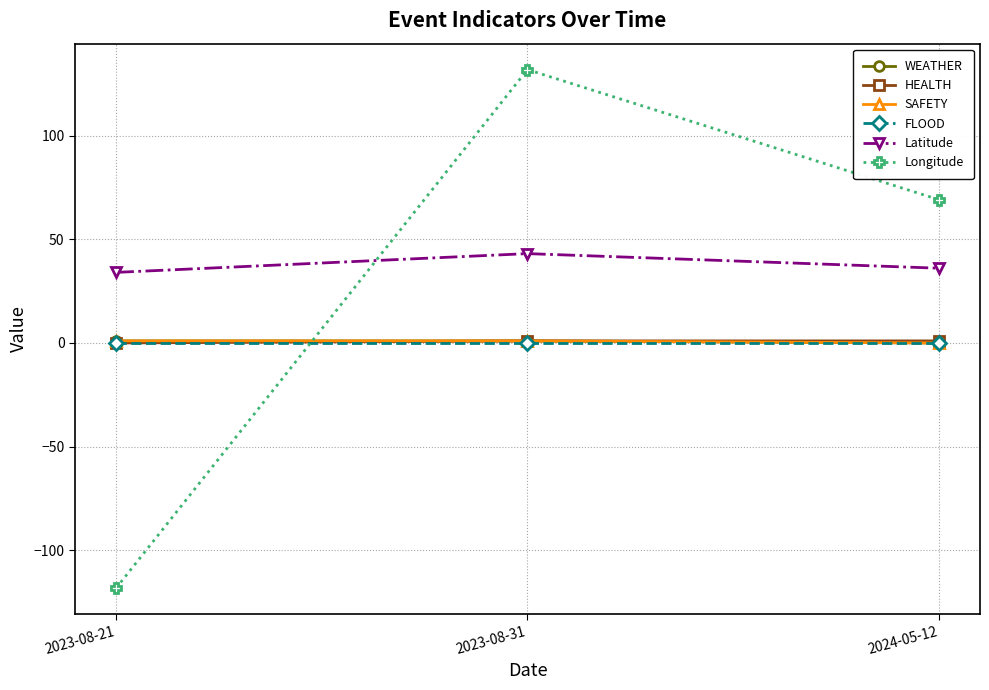

Does the chart have visible grid lines?

Yes